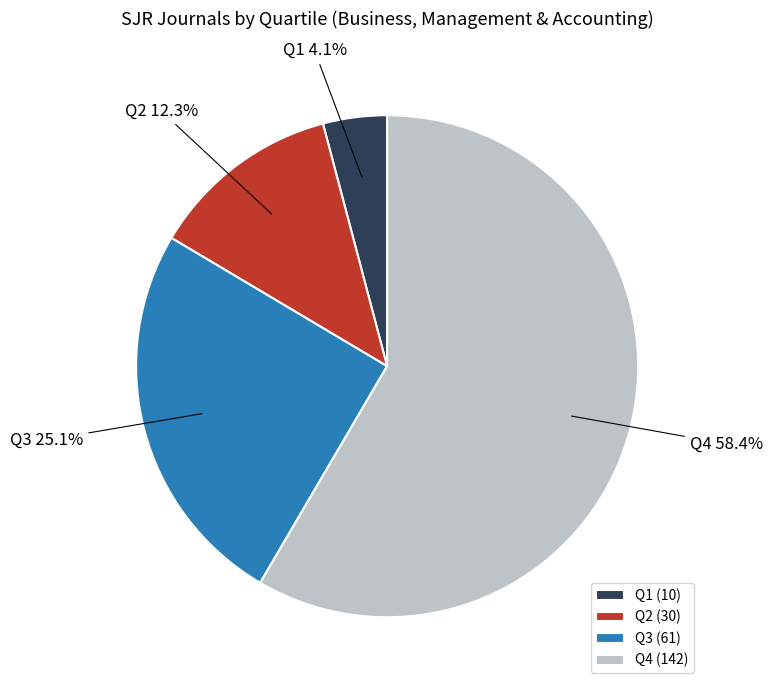

What is the smallest slice in the pie chart?

Q1